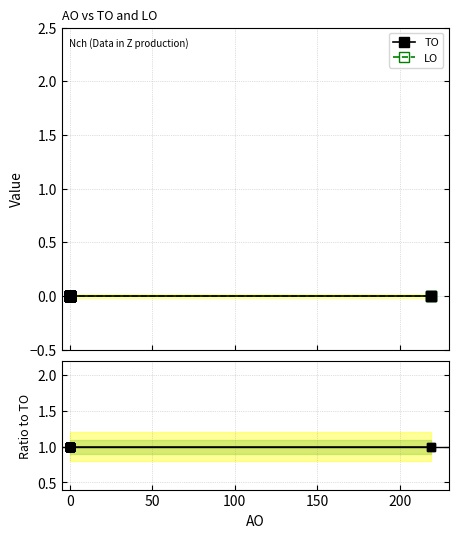

List the series in order of their overall mean, highest first.

TO, LO